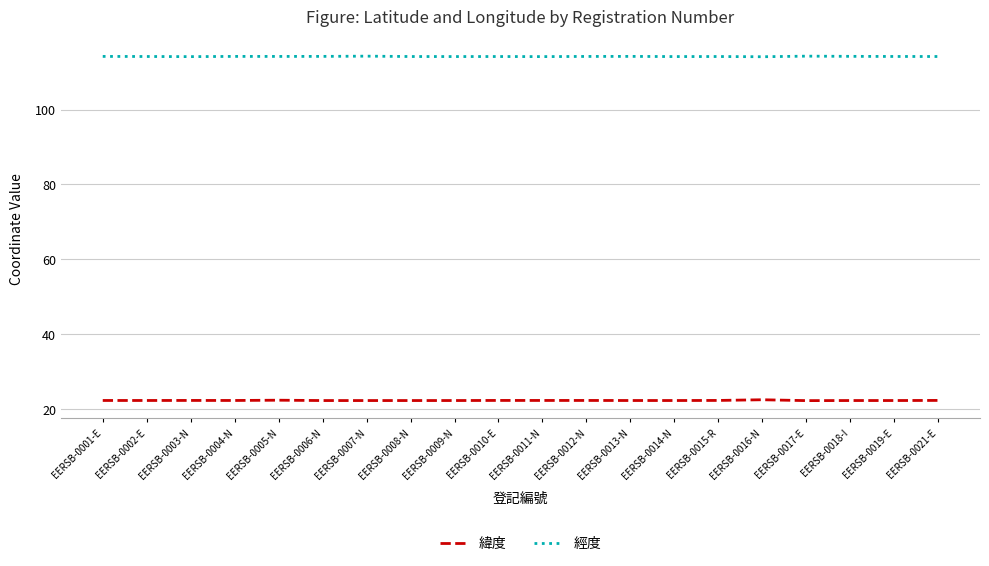

What is the minimum value shown in the chart?

22.3